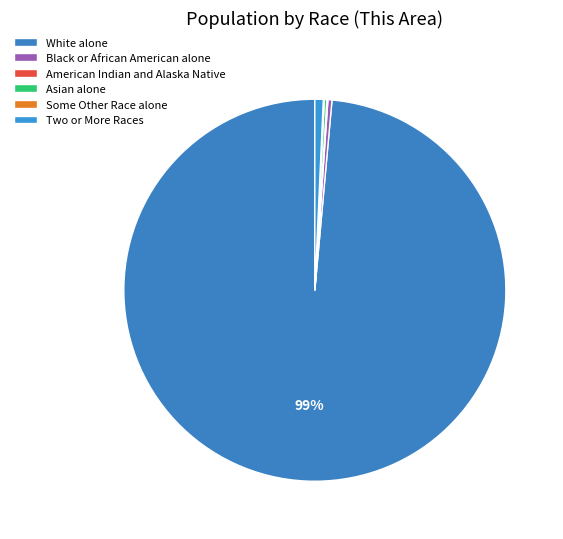

How many segments does this pie chart have?

6